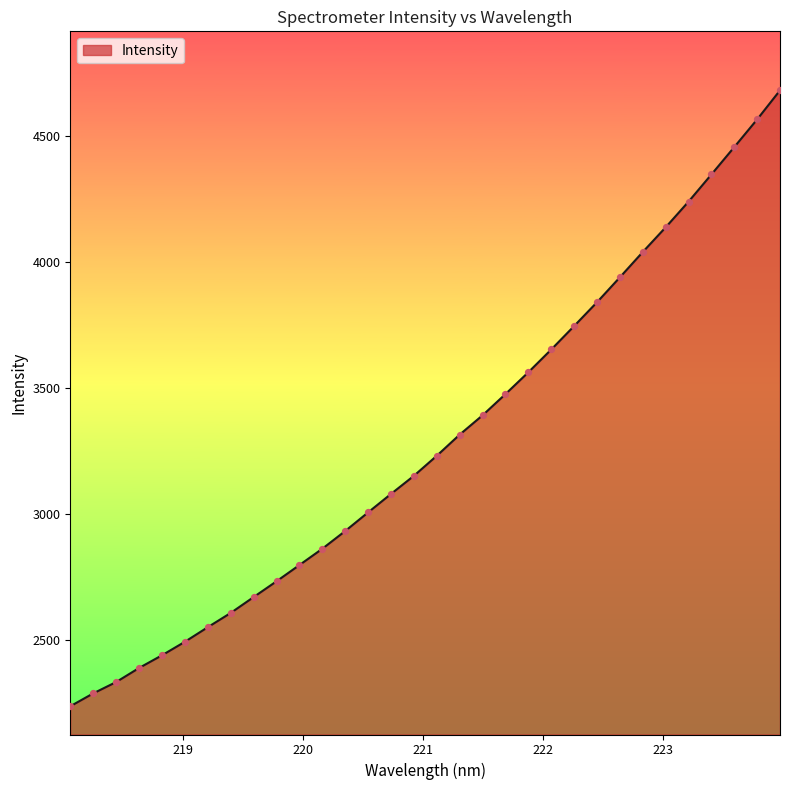

What is the smallest value displayed?

2239.2